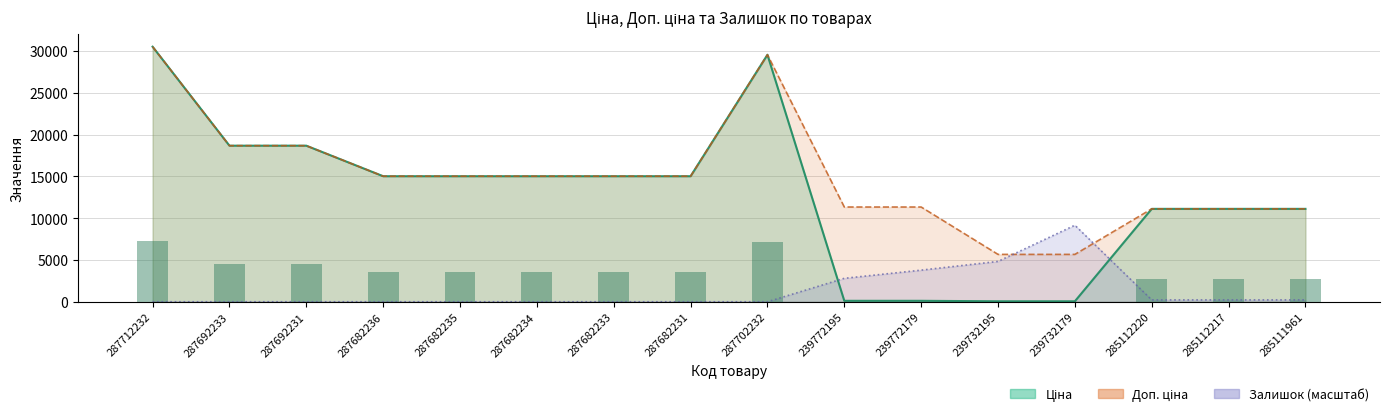

List the labels in order of value, smallest first.

239732195, 239732179, 239772195, 239772179, 285112220, 285112217, 285111961, 287682236, 287682235, 287682234, 287682233, 287682231, 287692233, 287692231, 287702232, 287712232